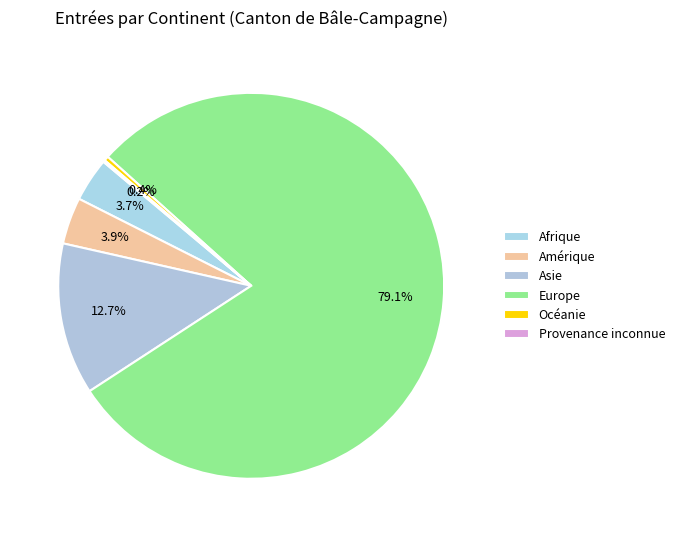

How many slices are in this pie chart?

6